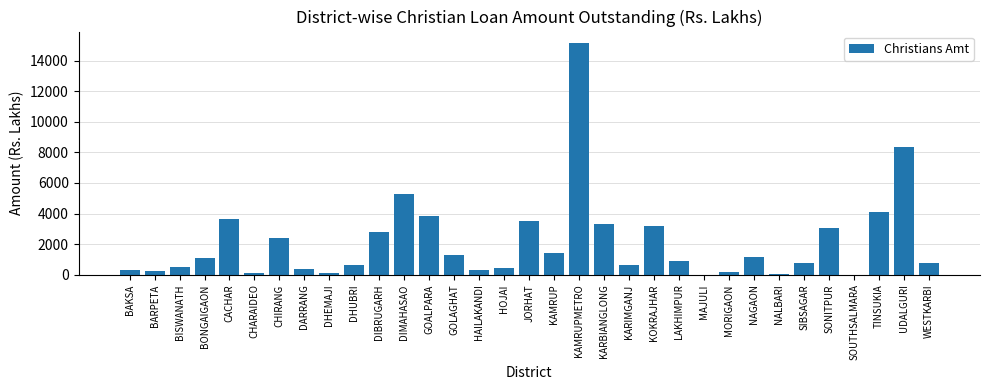

Which label corresponds to the largest value in the chart?

KAMRUPMETRO